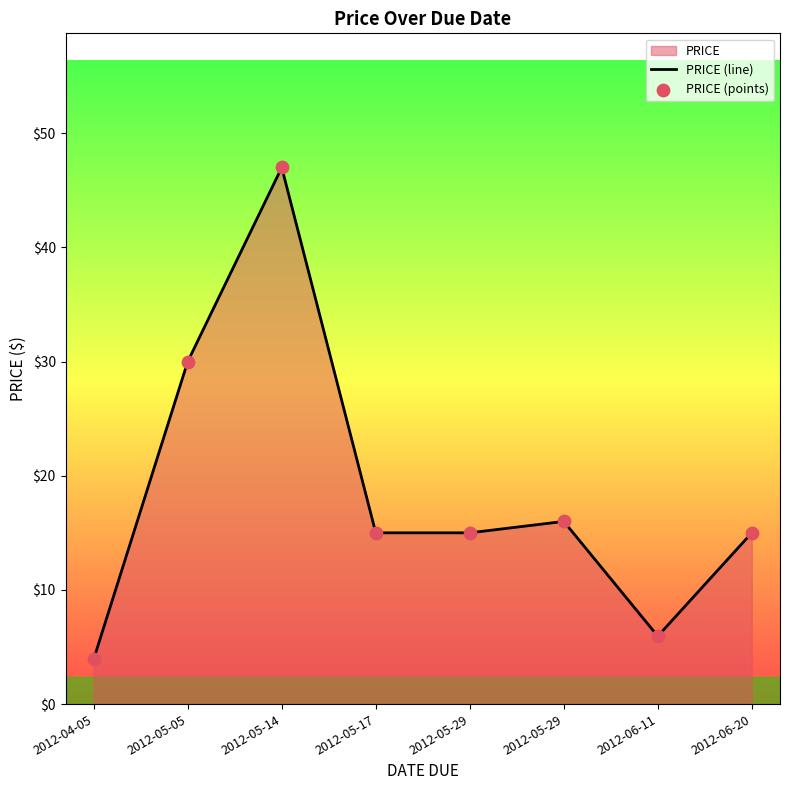

Which series has the largest total across all categories?

PRICE (line)